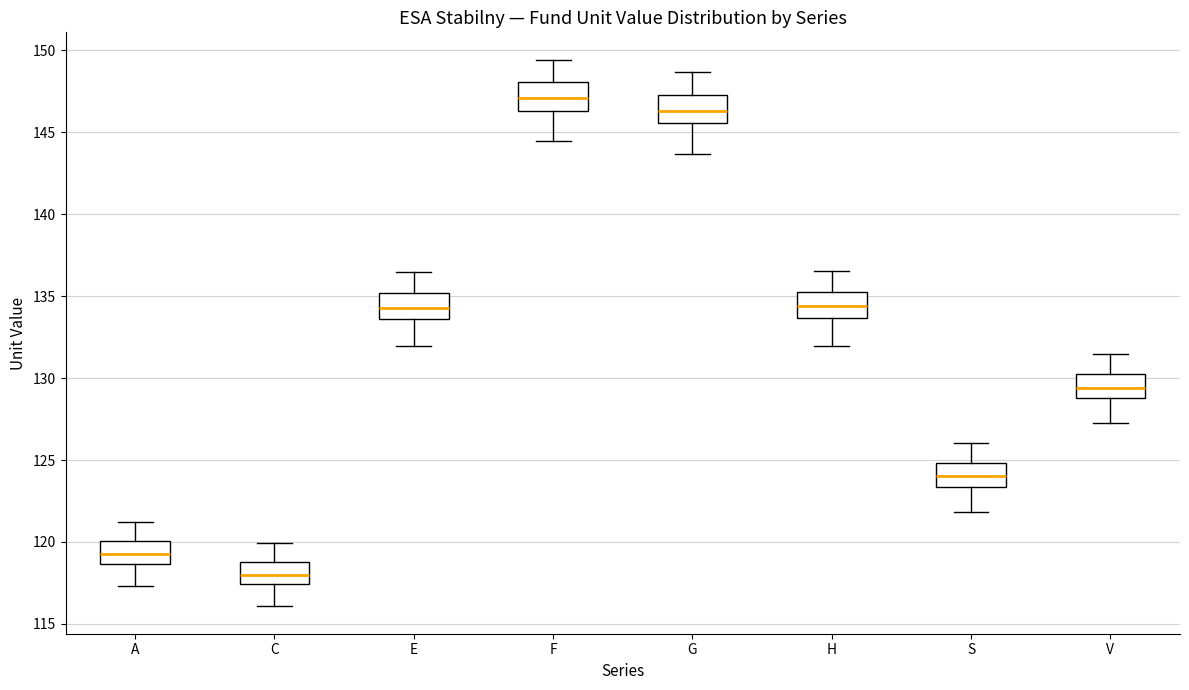

Reading left to right, transcribe this box plot: for each box, give where its median line is, the range the box spans, and where its two whiskers end, as read against the y-axis. The values are not printed on the chart, so give them approximately, as read against the axis.

A: median 119.5, box 118.5 to 120.0, whiskers 117.5 to 121.0
C: median 118.0, box 117.5 to 119.0, whiskers 116.0 to 120.0
E: median 134.5, box 133.5 to 135.0, whiskers 132.0 to 136.5
F: median 147.0, box 146.5 to 148.0, whiskers 144.5 to 149.5
G: median 146.5, box 145.5 to 147.5, whiskers 143.5 to 148.5
H: median 134.5, box 133.5 to 135.5, whiskers 132.0 to 136.5
S: median 124.0, box 123.5 to 125.0, whiskers 122.0 to 126.0
V: median 129.5, box 129.0 to 130.5, whiskers 127.0 to 131.5